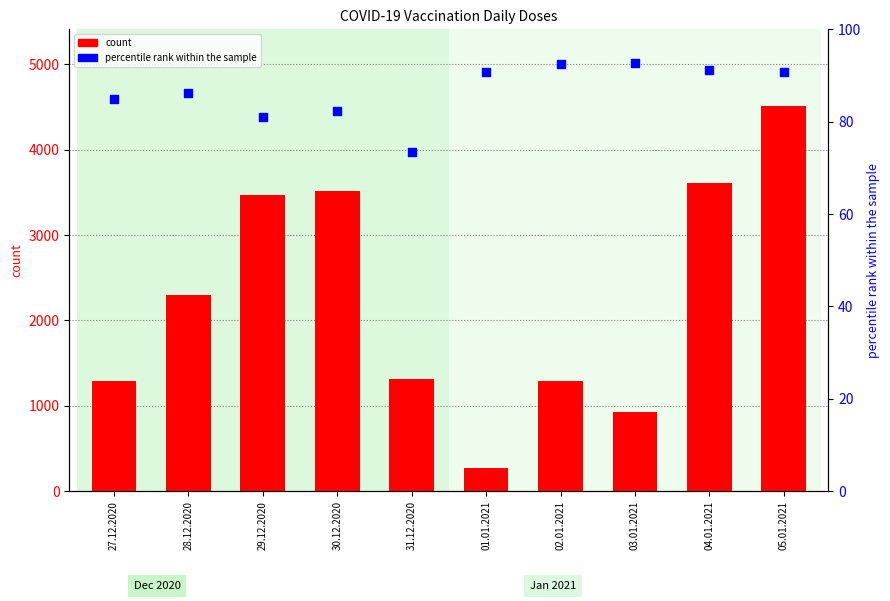

At how many categories does at least one series exceed 2139?

5